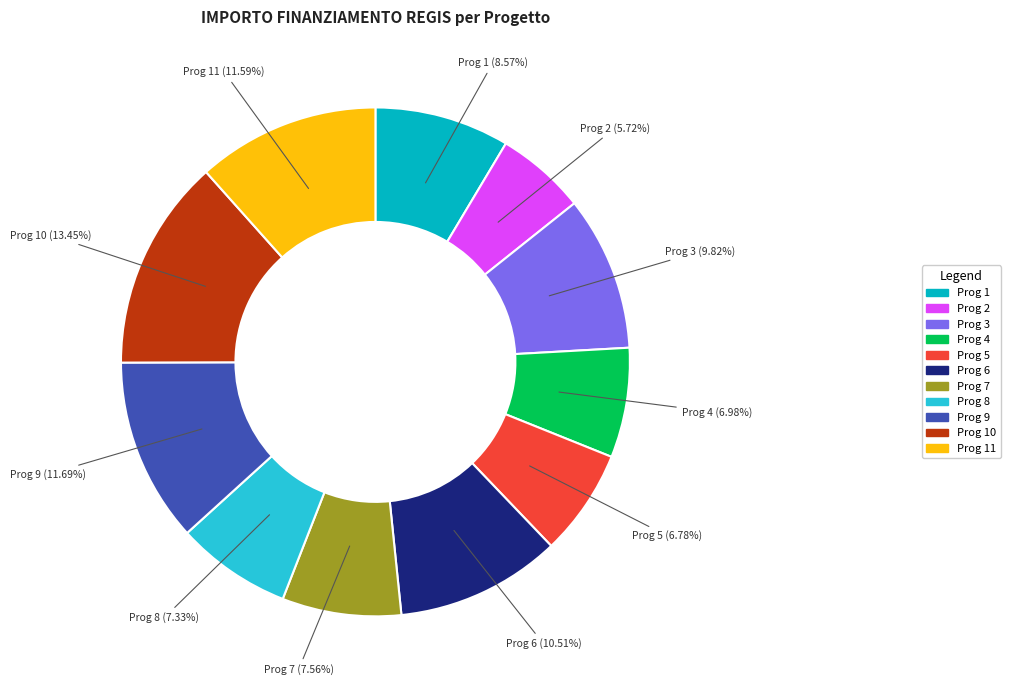

Do Prog 6 and Prog 3 together represent more than half of the pie?

No